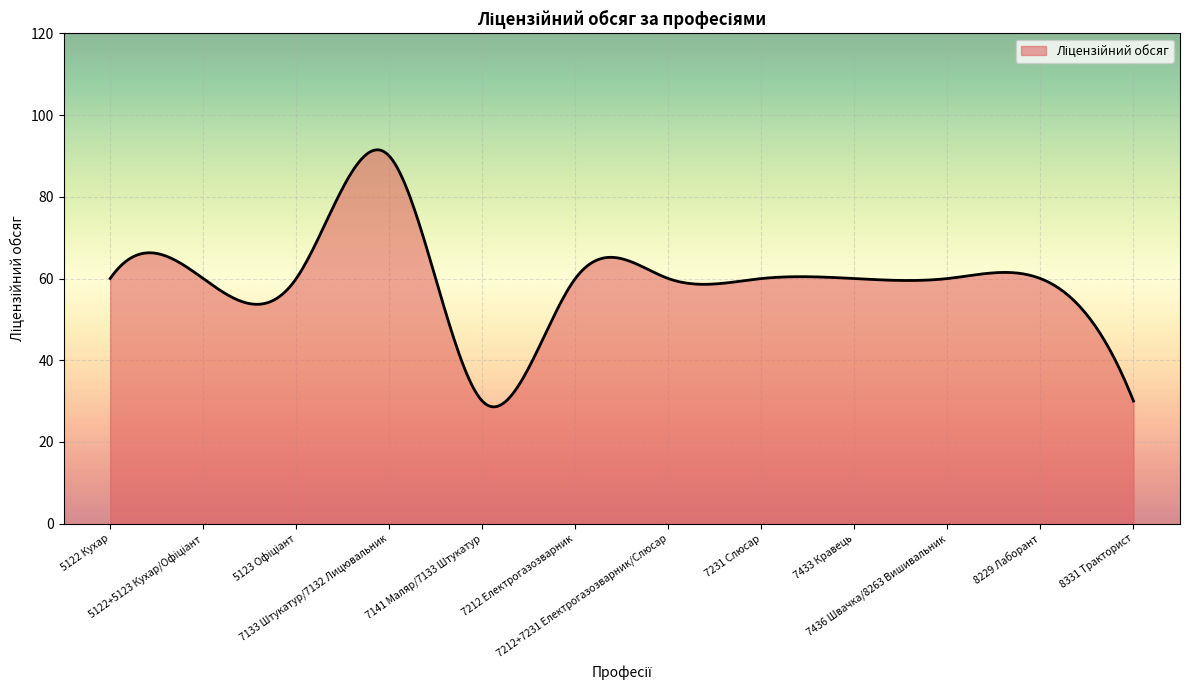

What is the greatest value displayed?

91.5